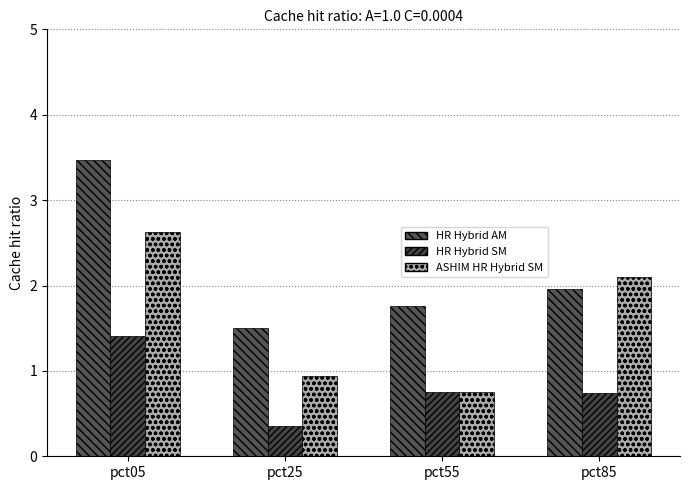

What is the value of the HR Hybrid SM bar at the 1st from the left?

1.4